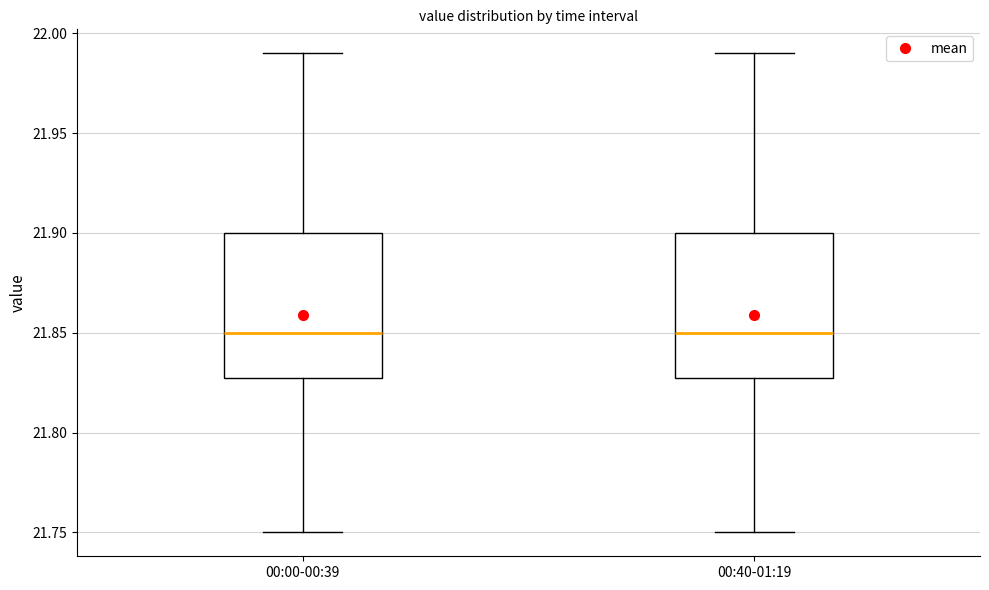

Reading left to right, transcribe this box plot: for each box, give where its median line is, the range the box spans, and where its two whiskers end, as read against the y-axis. The values are not printed on the chart, so give them approximately, as read against the axis.

00:00-00:39: median 21.85, box 21.83 to 21.90, whiskers 21.75 to 21.99
00:40-01:19: median 21.85, box 21.83 to 21.90, whiskers 21.75 to 21.99